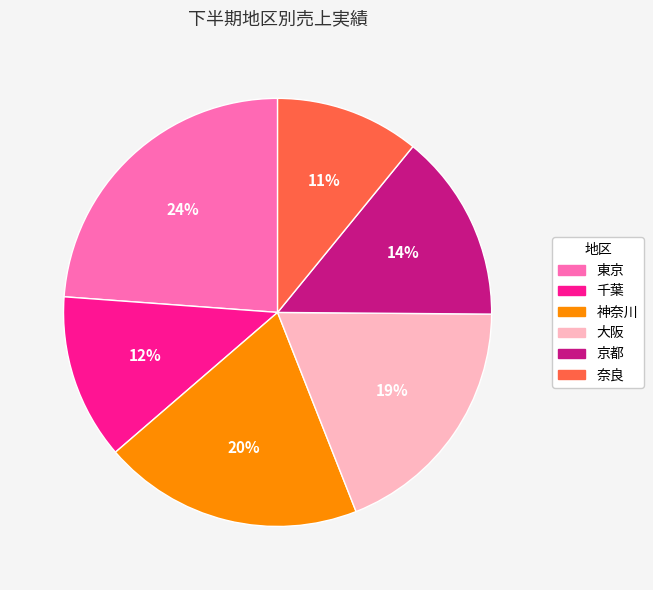

How many slices are in this pie chart?

6